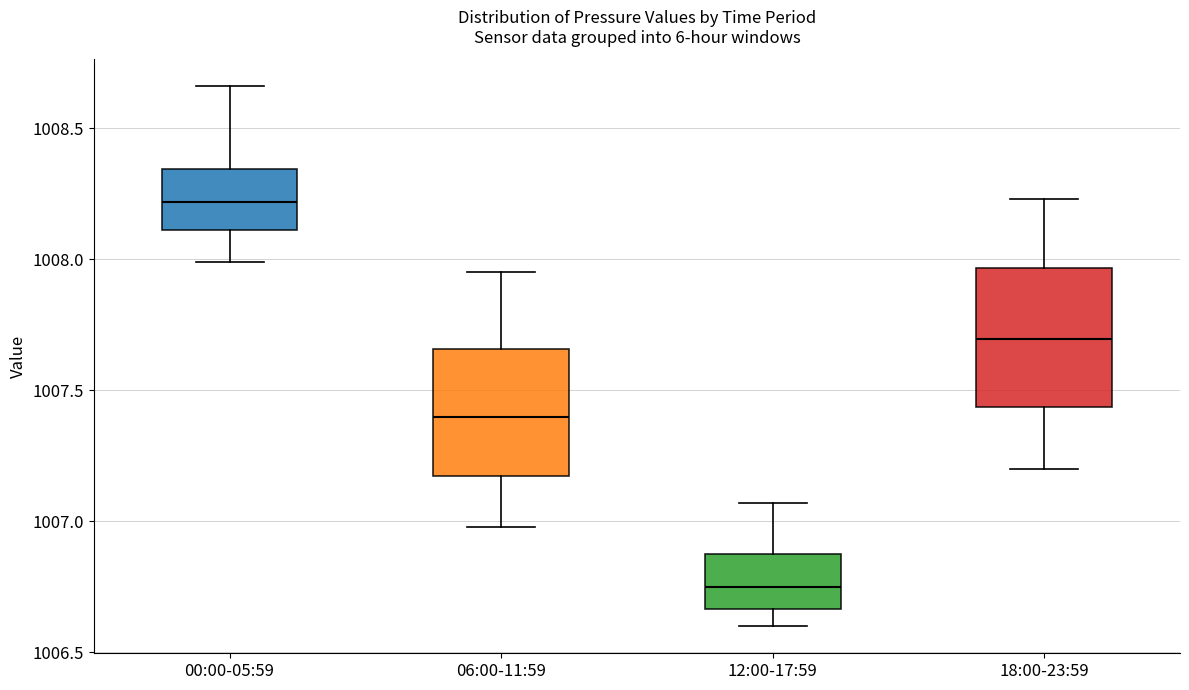

Reading left to right, transcribe this box plot: for each box, give where its median line is, the range the box spans, and where its two whiskers end, as read against the y-axis. The values are not printed on the chart, so give them approximately, as read against the axis.

00:00-05:59: median 1008.20, box 1008.10 to 1008.35, whiskers 1008.00 to 1008.65
06:00-11:59: median 1007.40, box 1007.20 to 1007.65, whiskers 1007.00 to 1007.95
12:00-17:59: median 1006.75, box 1006.65 to 1006.90, whiskers 1006.60 to 1007.05
18:00-23:59: median 1007.70, box 1007.45 to 1007.95, whiskers 1007.20 to 1008.25